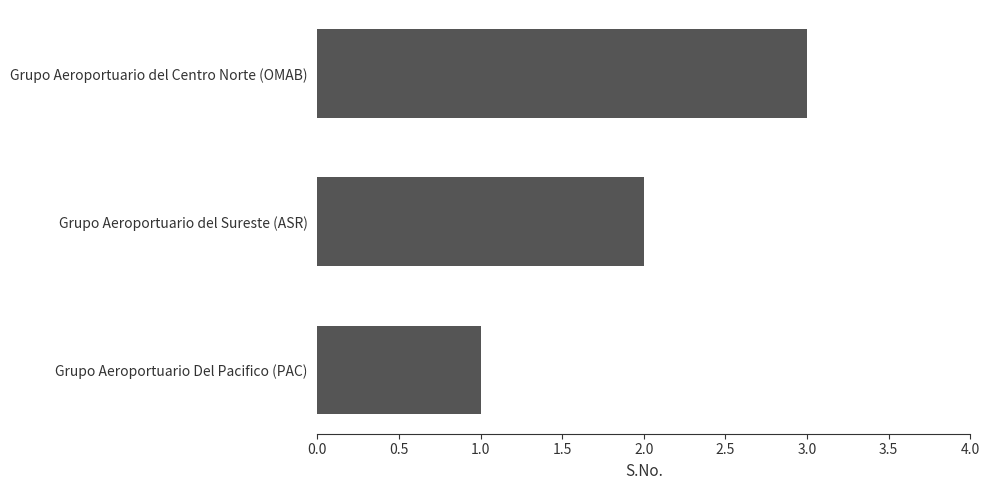

Is it true that the value at Grupo Aeroportuario del Centro Norte (OMAB) is 5?

False